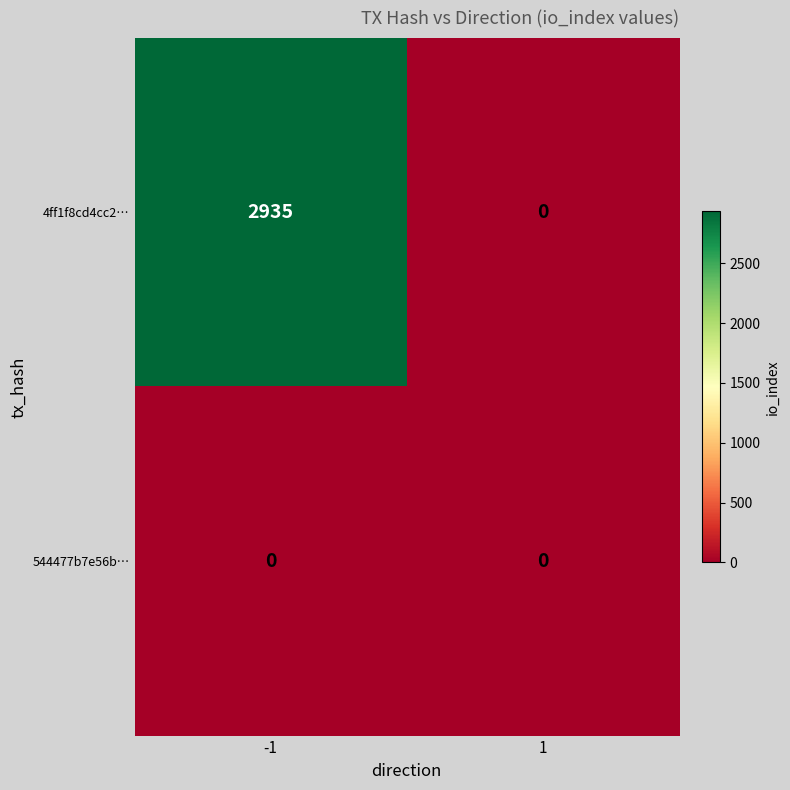

At how many categories does at least one series exceed 1426?

1